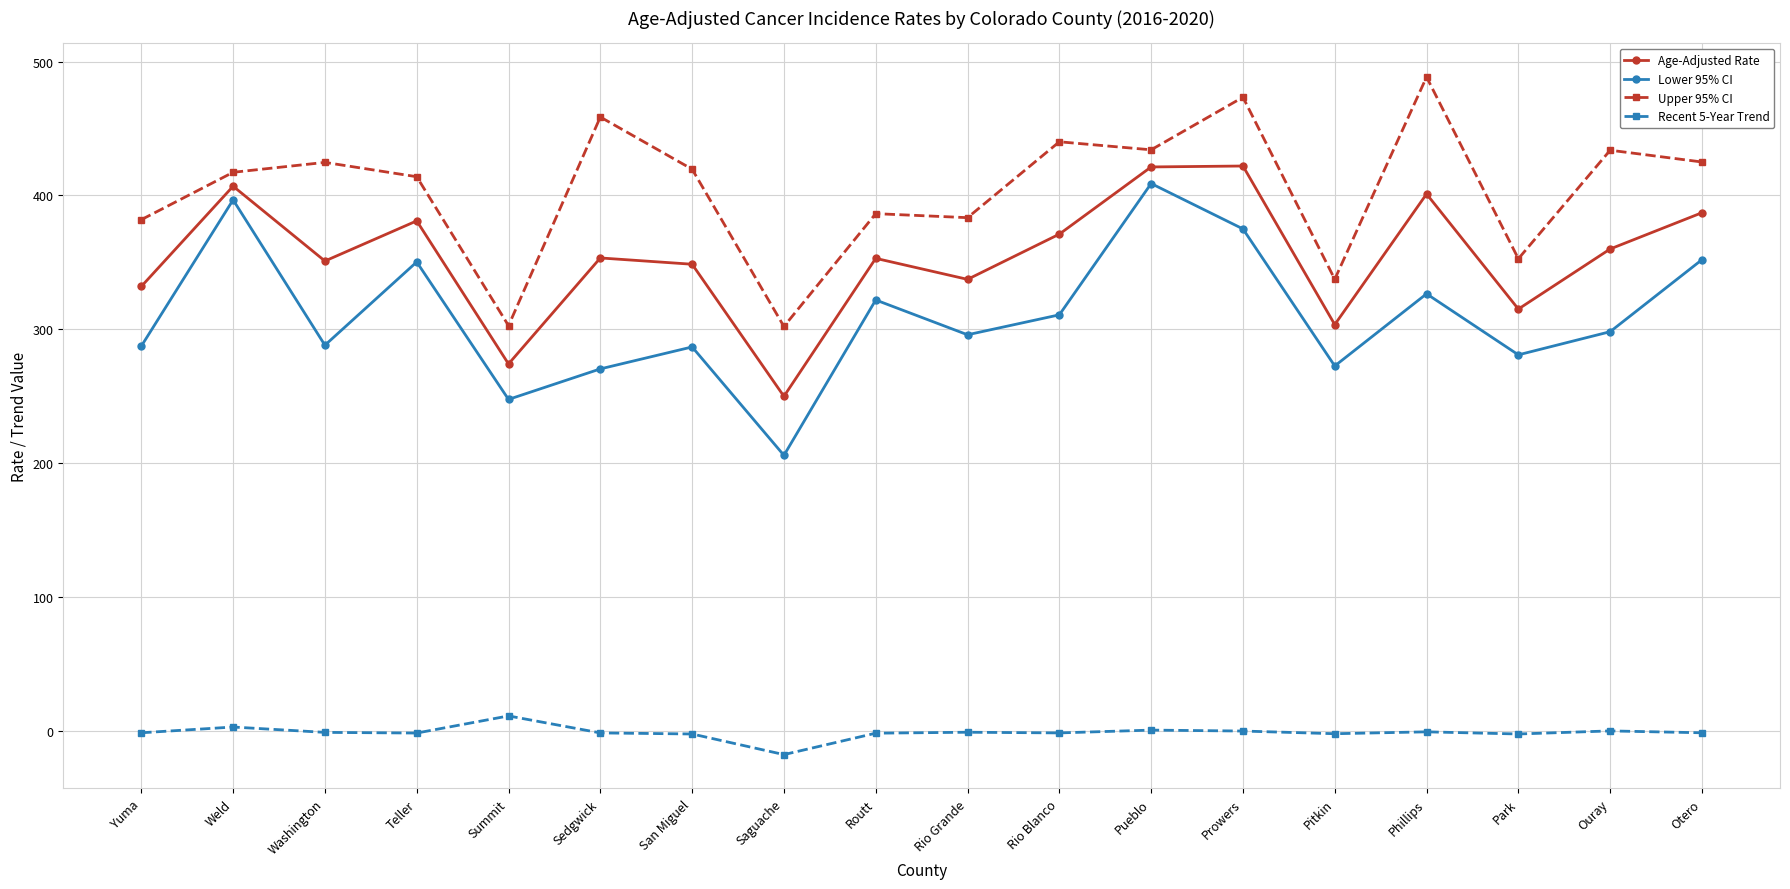

Is it true that Age-Adjusted Rate equals 387.1 at Otero?

True